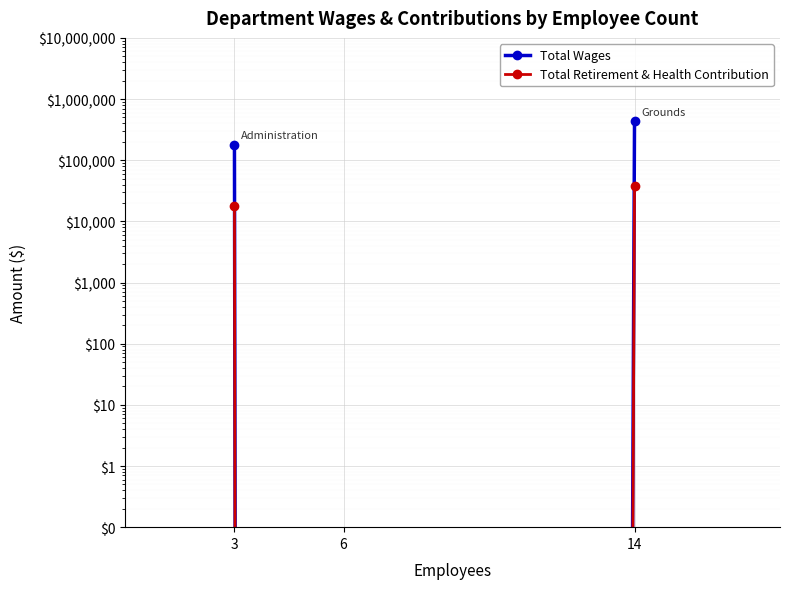

Rank the categories by Total Wages value from lowest to highest.

6, 3, 14